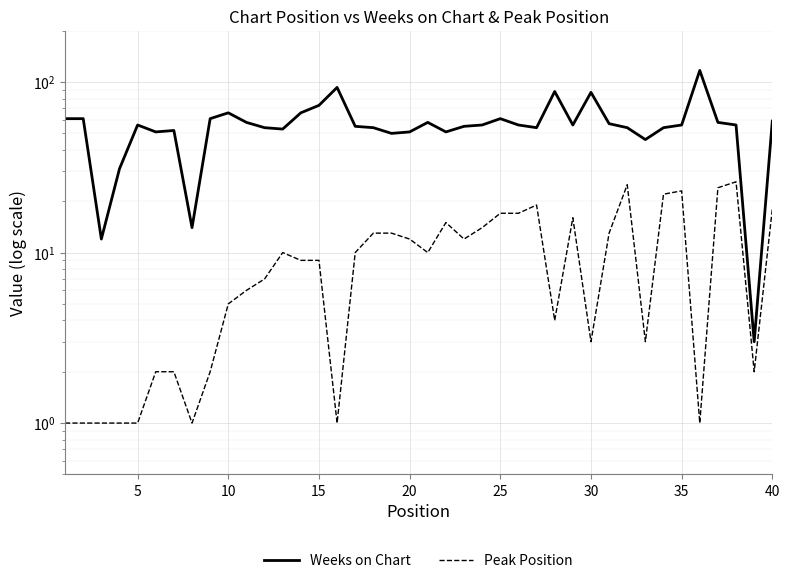

Reading right to left, list all the values displayed in this chart.

Weeks on Chart: 59	3	56	58	117	56	54	46	54	57	87	56	88	54	56	61	56	55	51	58	51	50	54	55	93	73	66	53	54	58	66	61	14	52	51	56	31	12	61	61
Peak Position: 18	2	26	24	1	23	22	3	25	13	3	16	4	19	17	17	14	12	15	10	12	13	13	10	1	9	9	10	7	6	5	2	1	2	2	1	1	1	1	1